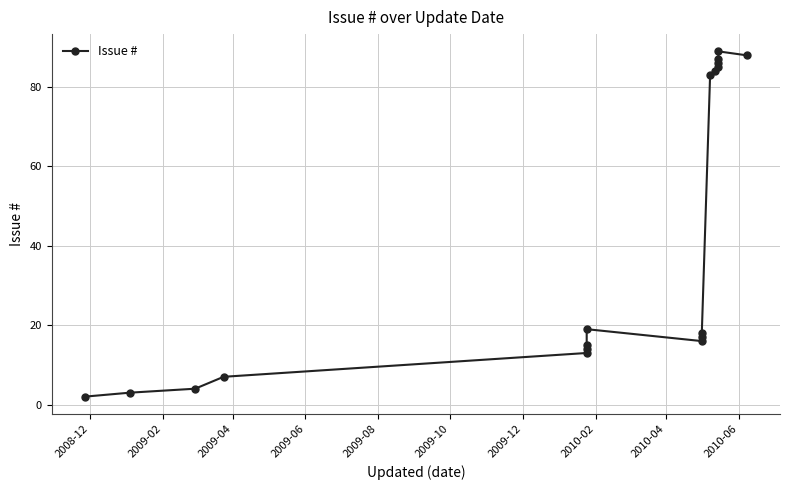

What is the difference between the maximum and minimum values?

87